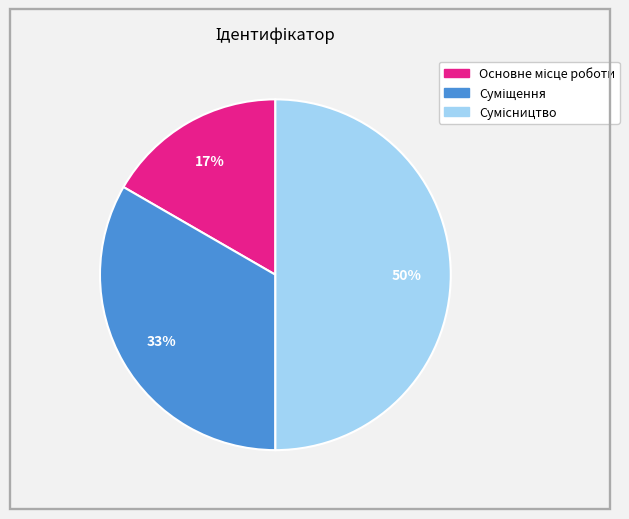

Count the number of slices in the pie.

3